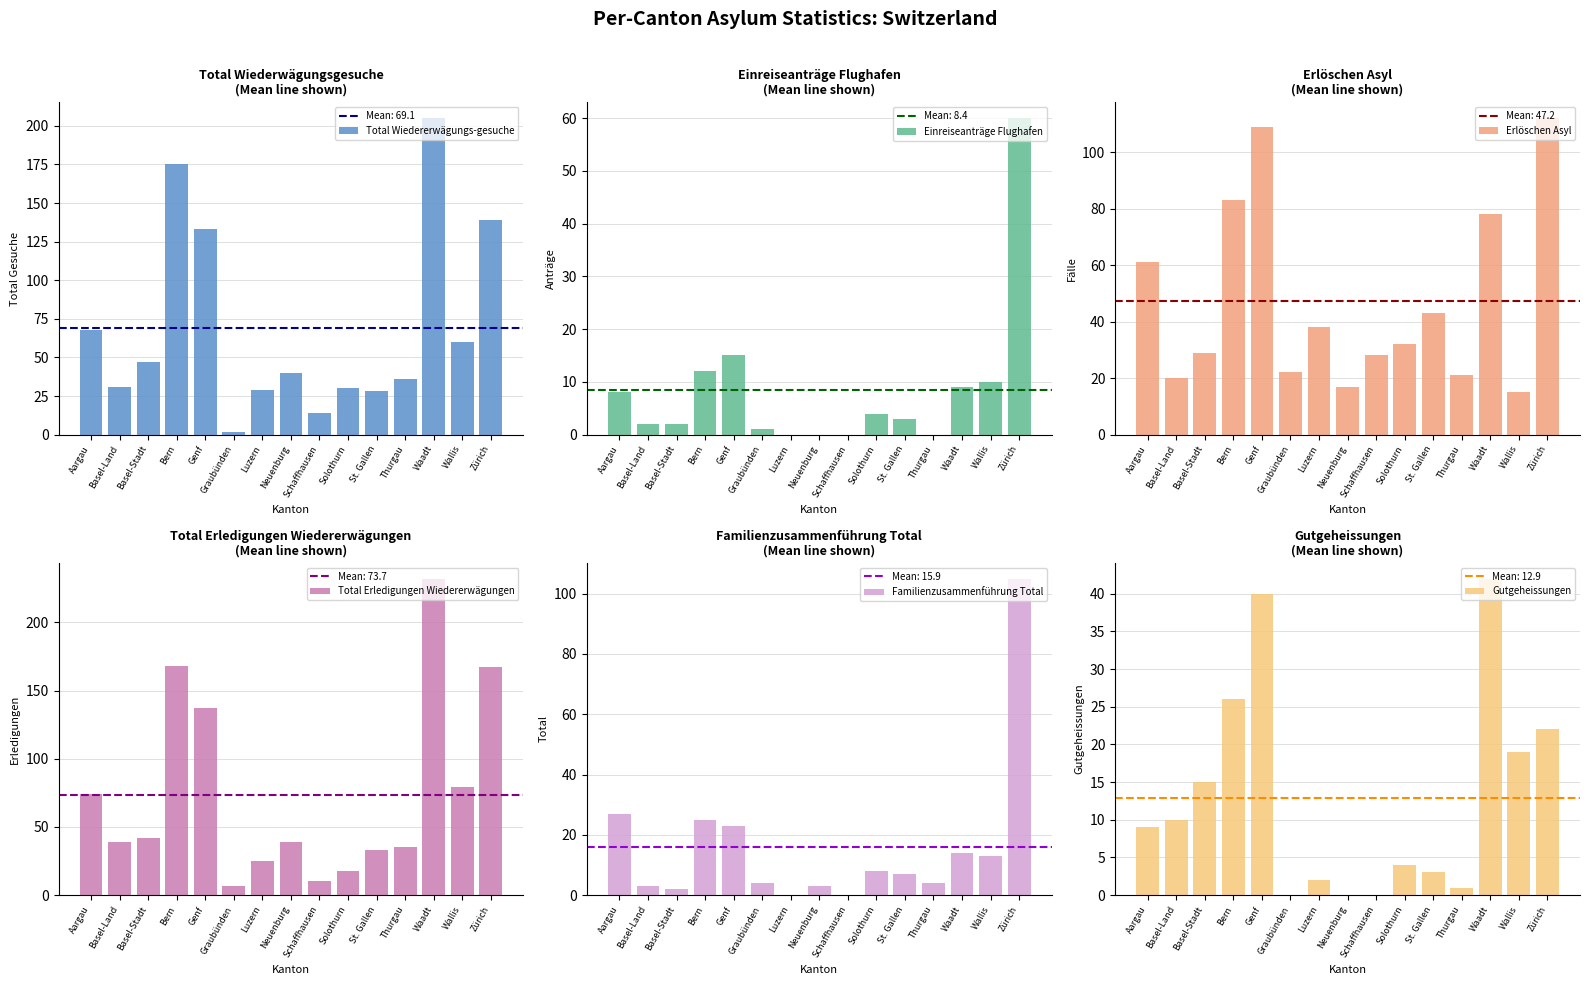

Reading left to right, transcribe all the data shown in this chart.

Total Wiedererwägungs-gesuche: 68	31	47	175	133	2	29	40	14	30	28	36	205	60	139
Einreiseanträge Flughafen: 8	2	2	12	15	1	0	0	0	4	3	0	9	10	60
Erlöschen Asyl: 61	20	29	83	109	22	38	17	28	32	43	21	78	15	112
Total Erledigungen Wiedererwägungen: 74	39	42	168	137	7	25	39	10	18	33	35	232	79	167
Familienzusammenführung Total: 27	3	2	25	23	4	0	3	0	8	7	4	14	13	105
Gutgeheissungen: 9	10	15	26	40	0	2	0	0	4	3	1	42	19	22